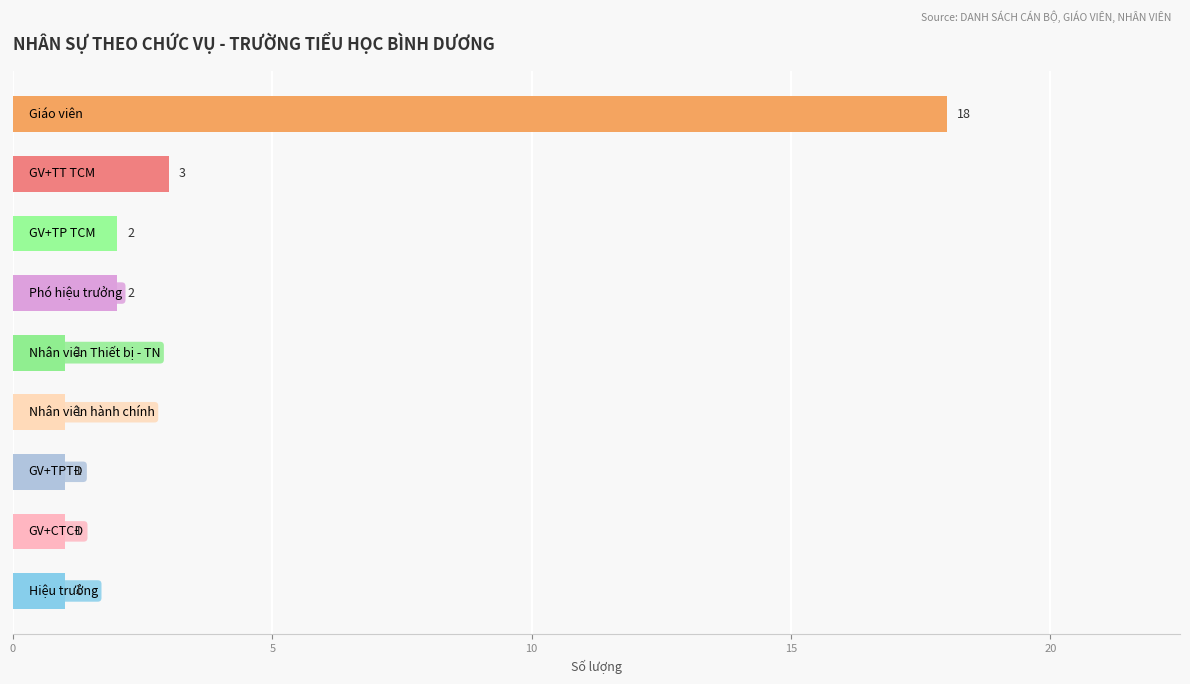

What is the smallest value displayed?

1